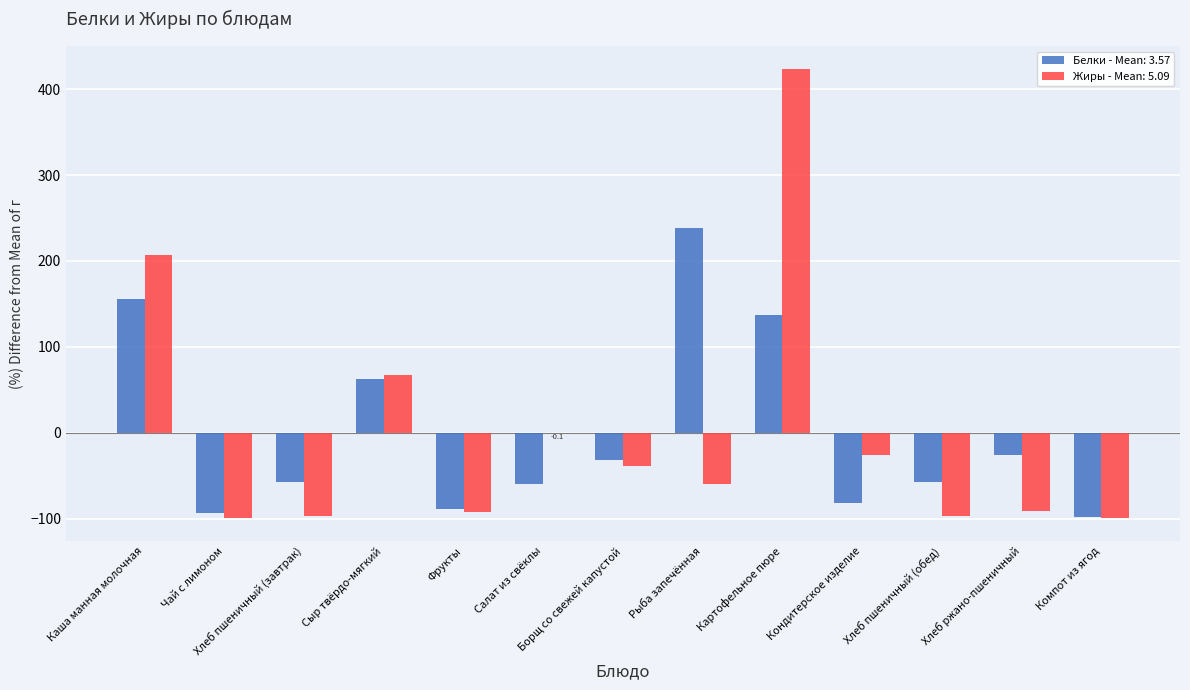

At which category is the sum across all series the highest?

Картофельное пюре